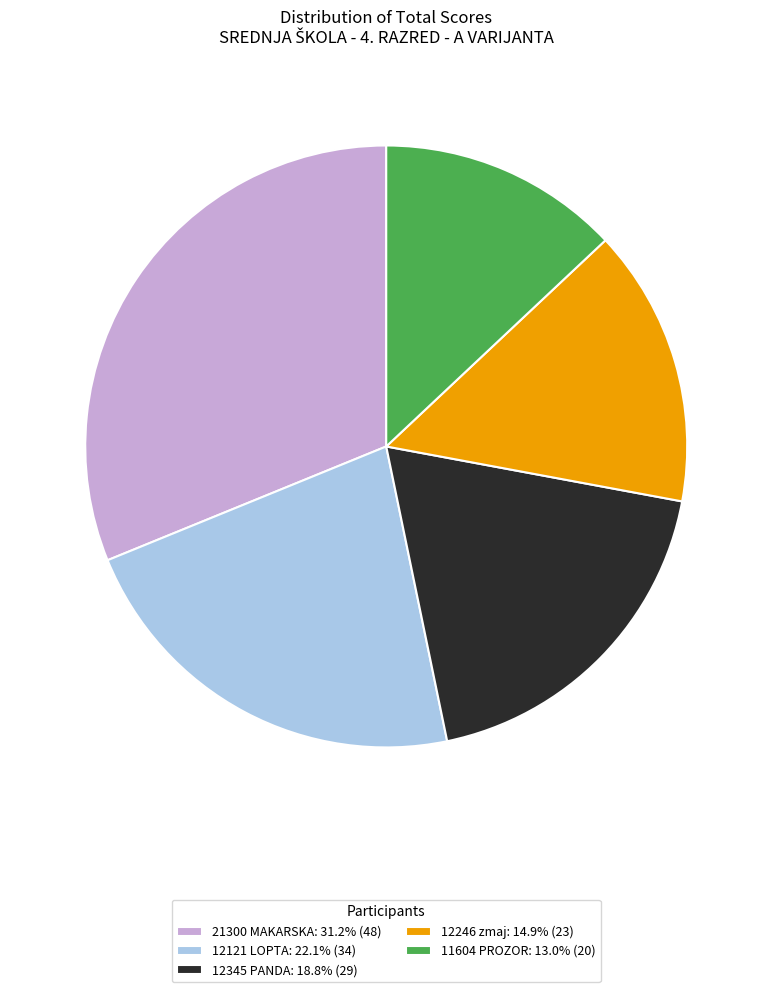

Does 12246 zmaj represent more than half of the total?

No